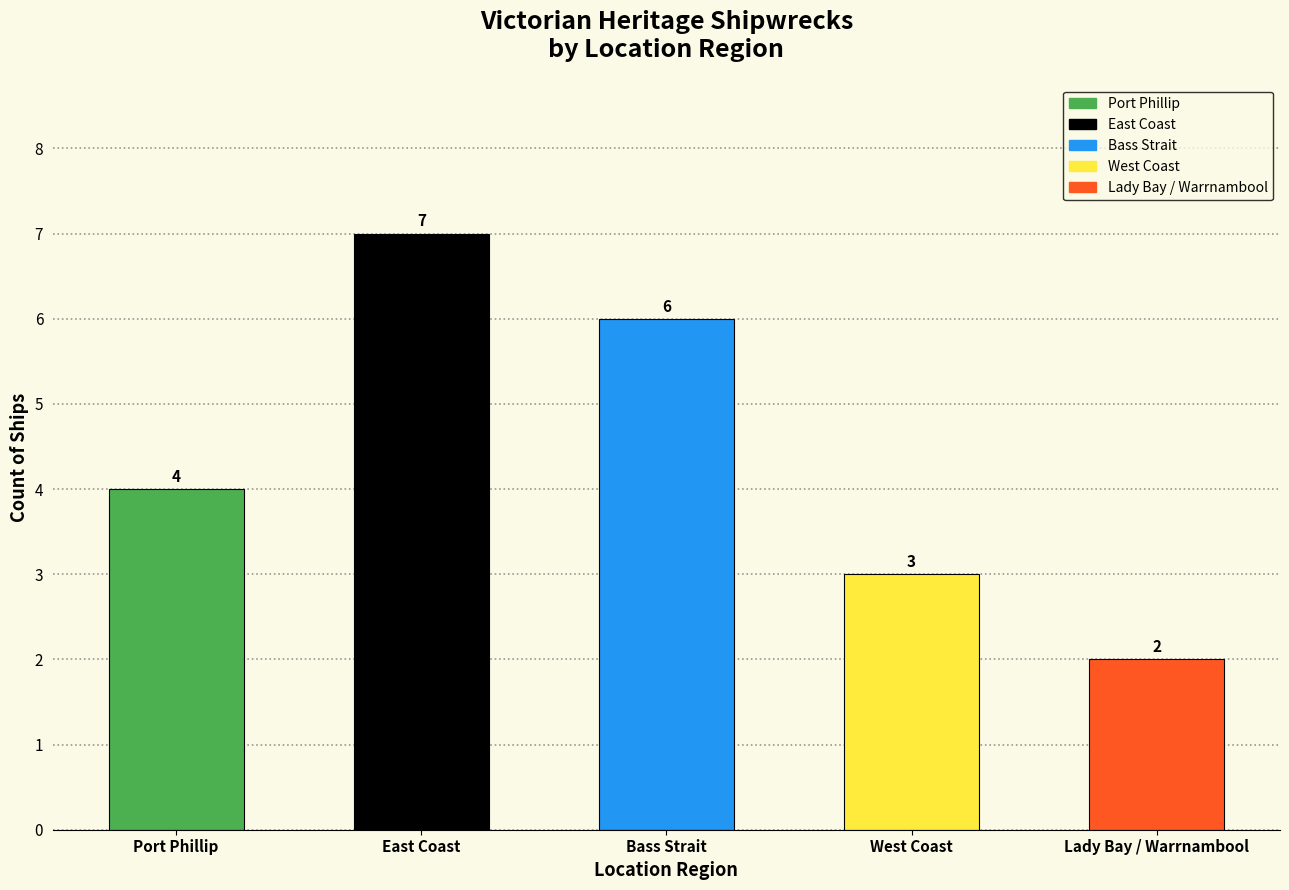

Count the values in the range 3 to 6.

3